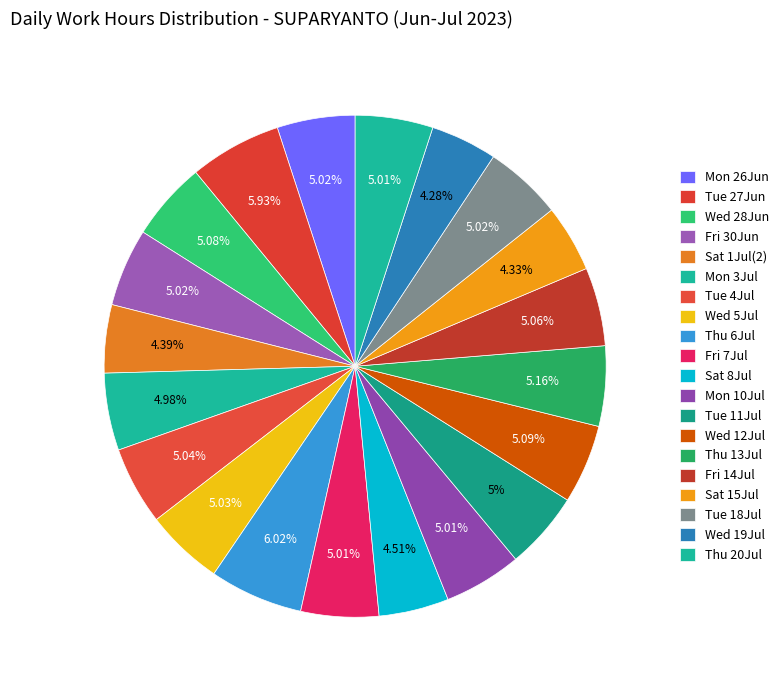

Count the number of slices in the pie.

20